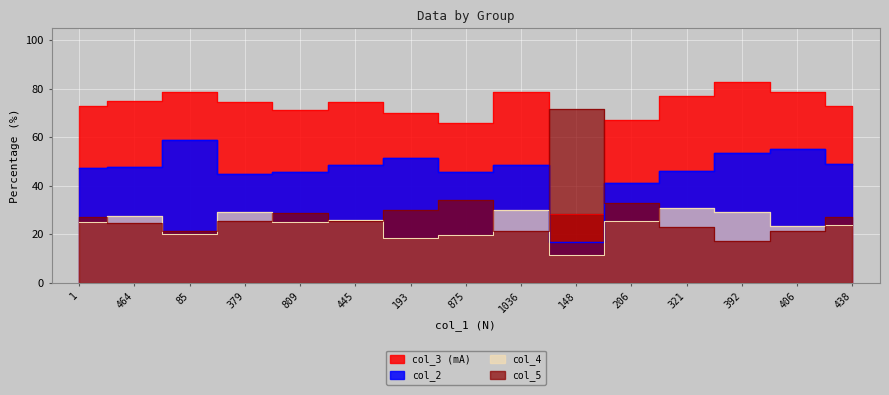

True or false: col_2 has more than 0 interior local peaks.

True